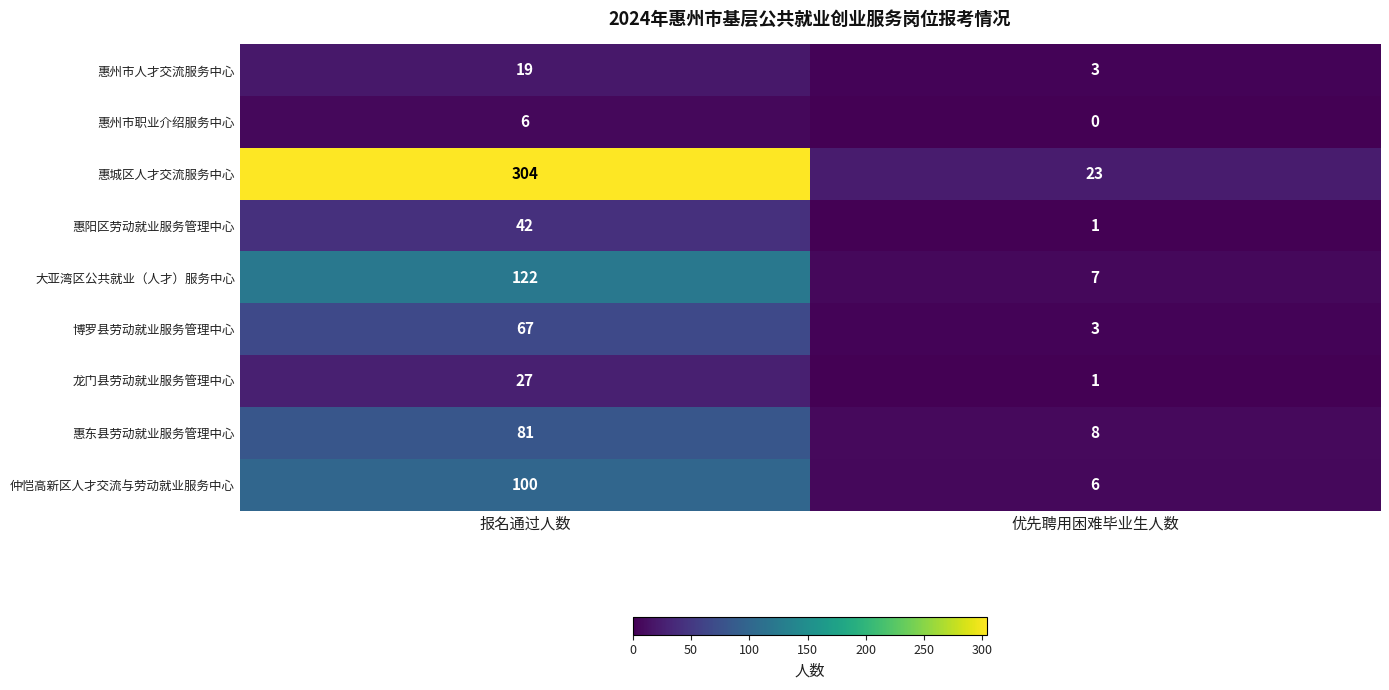

At which category does the chart reach its minimum across all series?

优先聘用困难毕业生人数